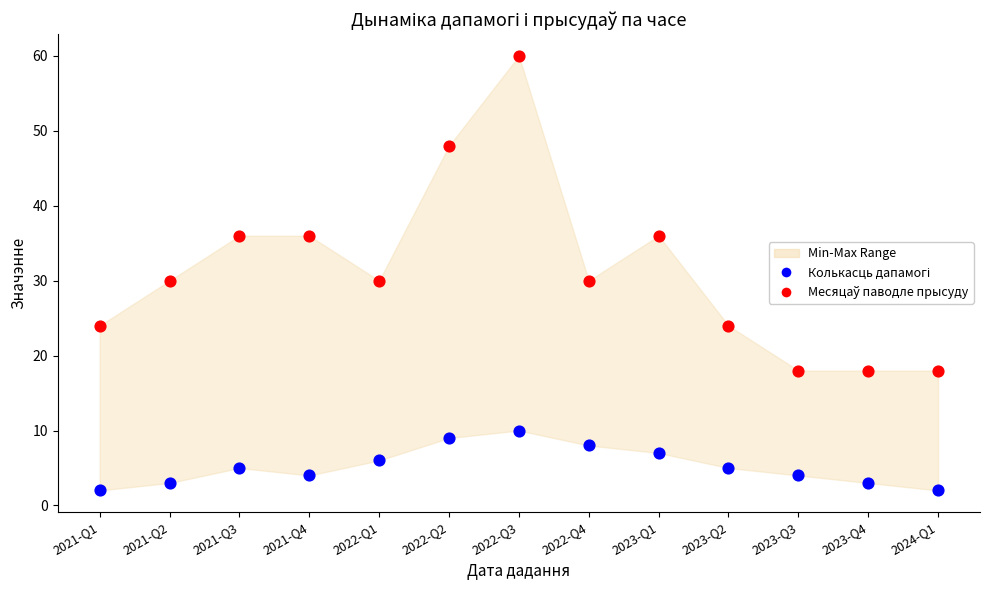

Across all data points, what is the range of Y values (max minus min)?

58